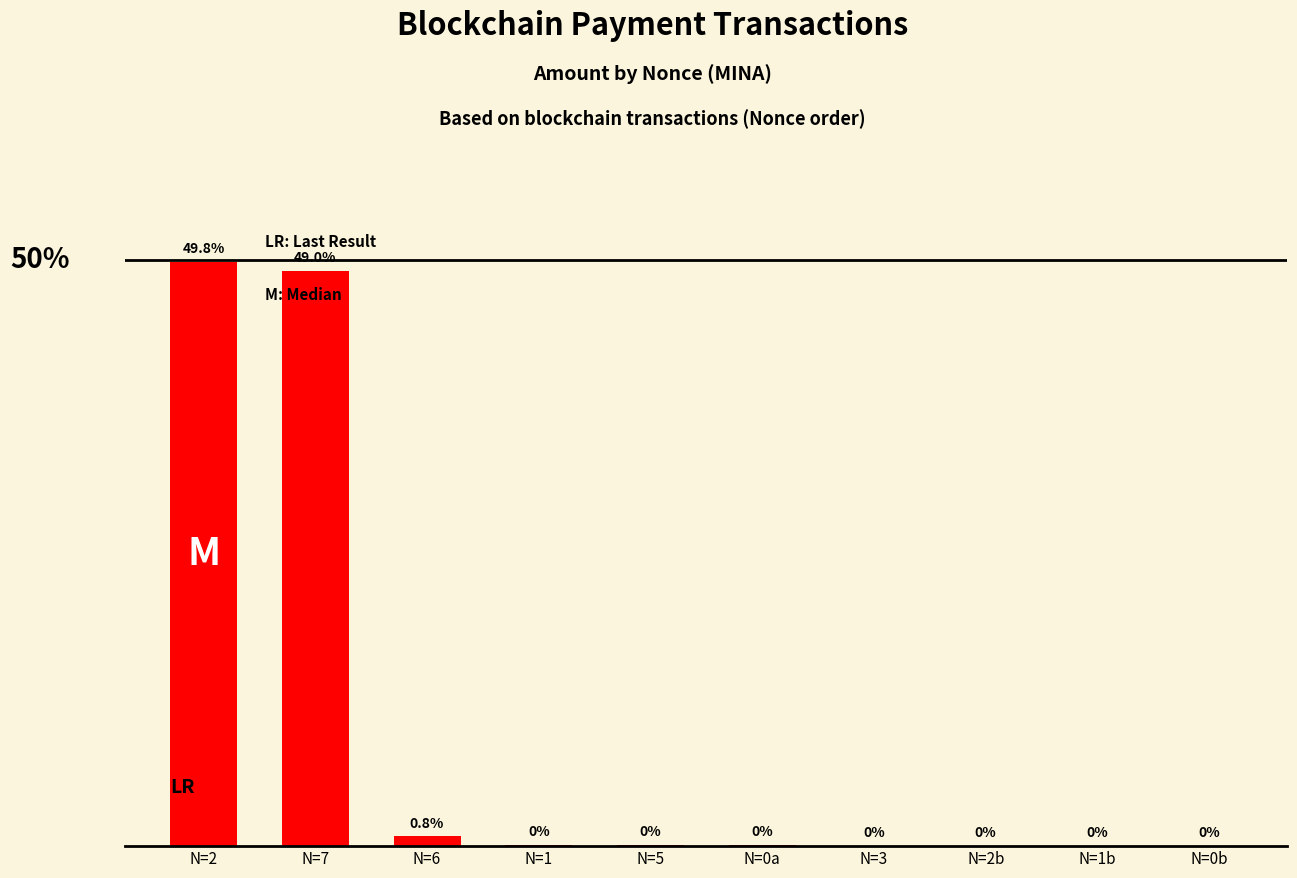

At which label is the value closest to 24?

N=6